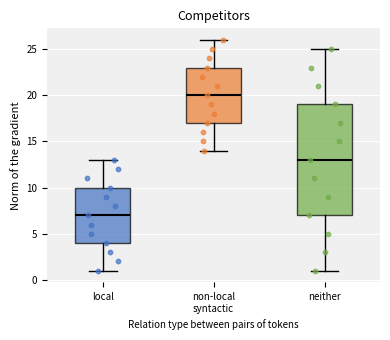

Reading left to right, read every box against the y-axis: the position of its median line, the range the box covers, and the ends of its whiskers. The values are not printed on the chart, so give them approximately, as read against the axis.

local: median 7, box 4 to 10, whiskers 1 to 13
non-local syntactic: median 20, box 17 to 23, whiskers 14 to 26
neither: median 13, box 7 to 19, whiskers 1 to 25